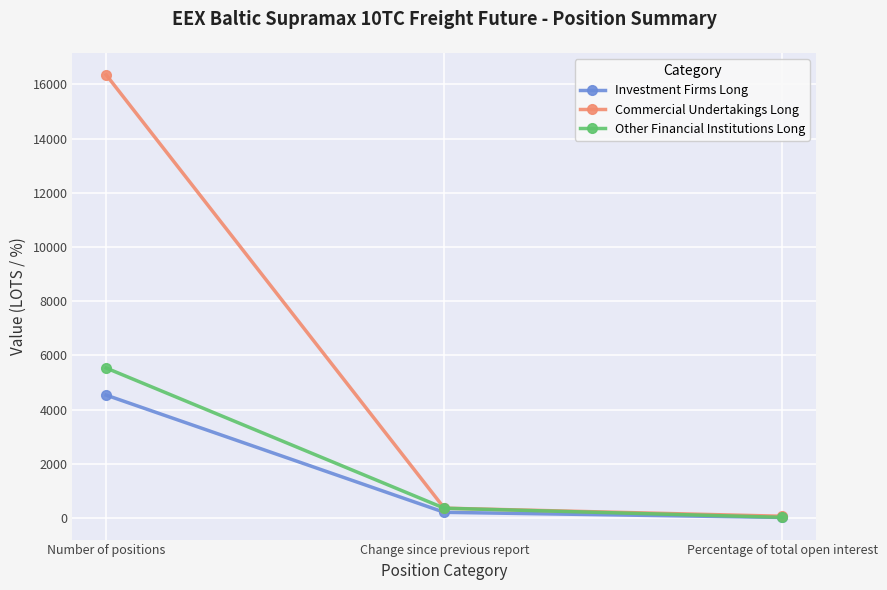

Does the chart have visible grid lines?

Yes